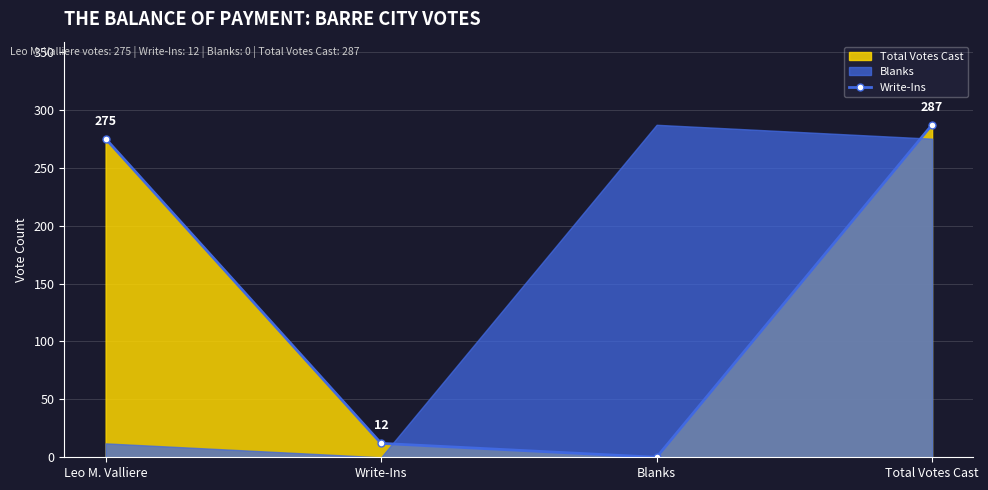

What is the difference between the values at Blanks and Total Votes Cast?

287